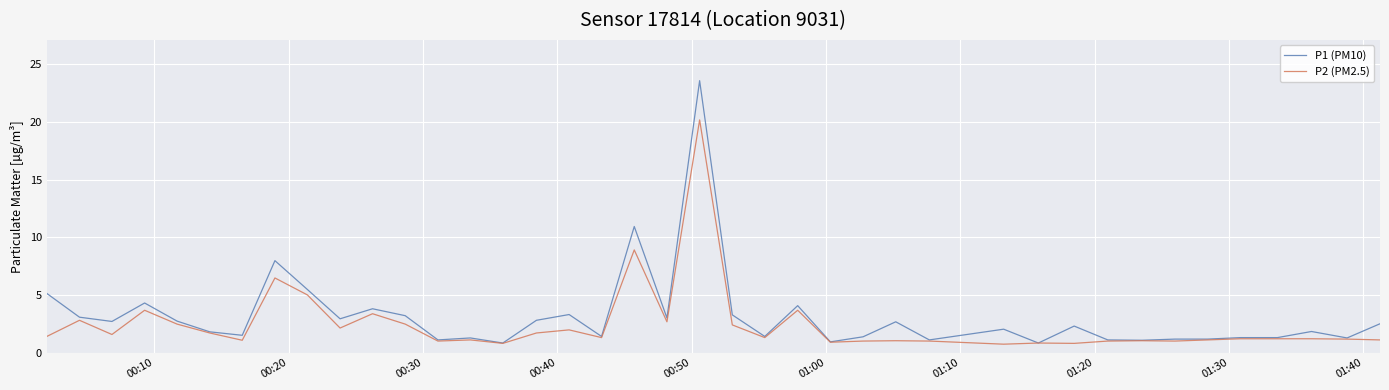

List the series in order of their peak value, highest first.

P1 (PM10), P2 (PM2.5)